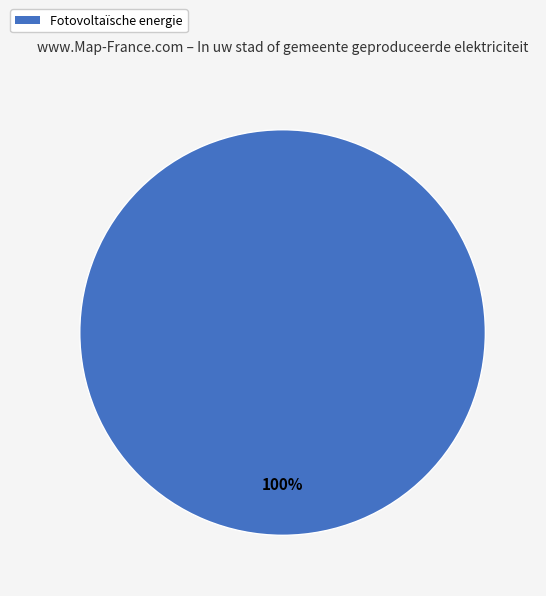

To the nearest percent, what percentage of the pie is Fotovoltaïsche energie?

100%